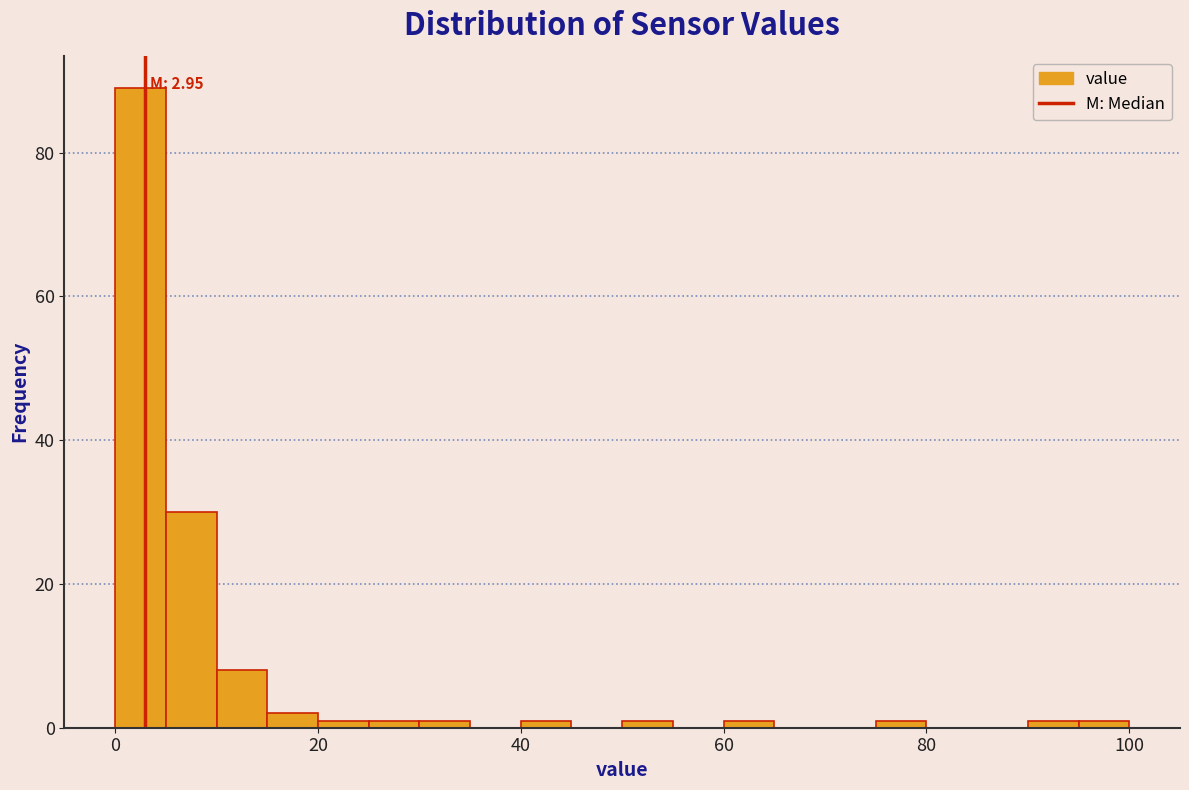

Read against the x-axis, roughly where is the centre of the tallest bar?

2